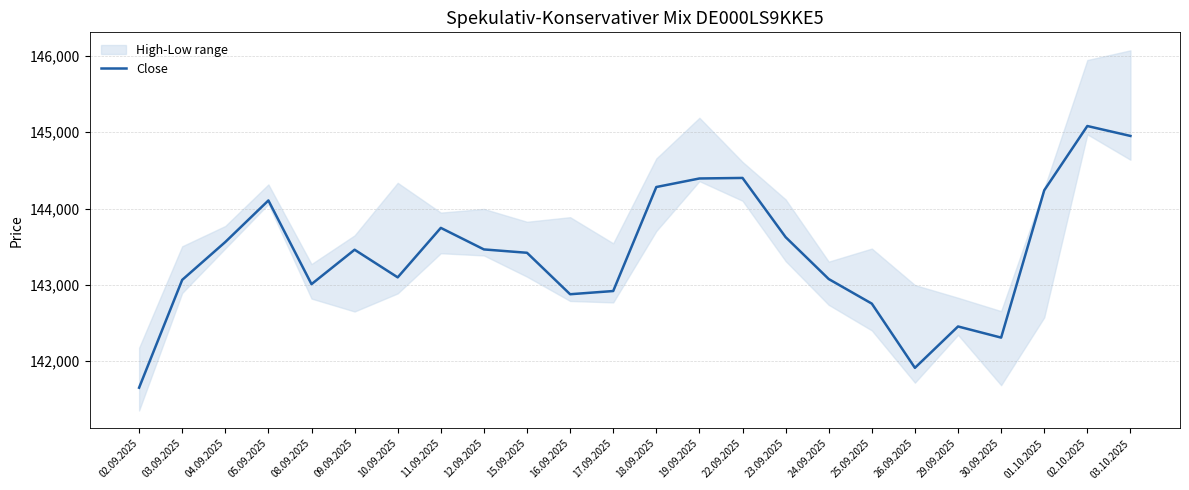

Which label corresponds to the smallest value in the chart?

02.09.2025